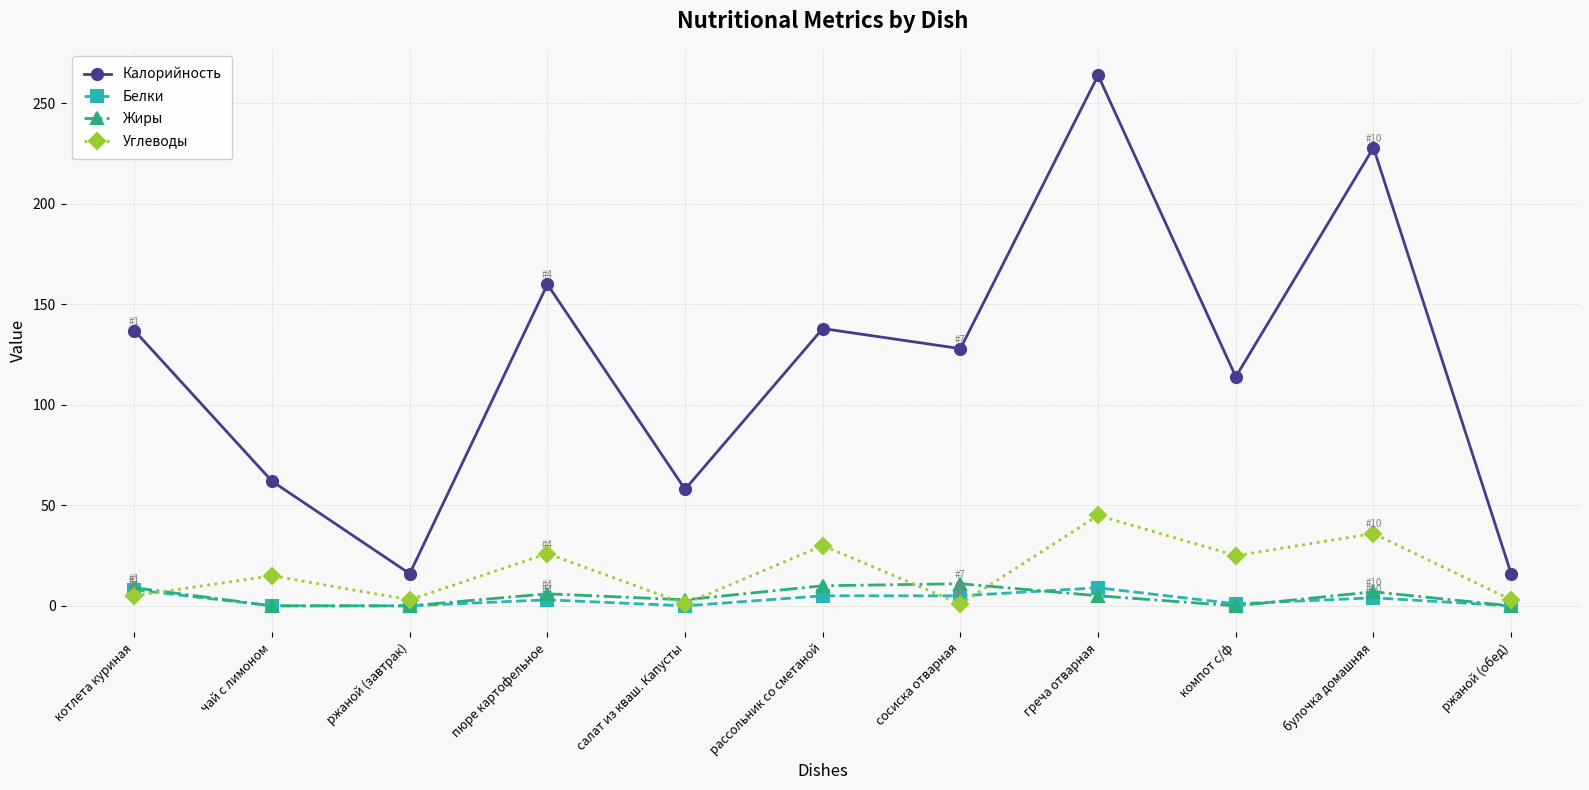

True or false: Белки and Калорийность cross at least once.

False